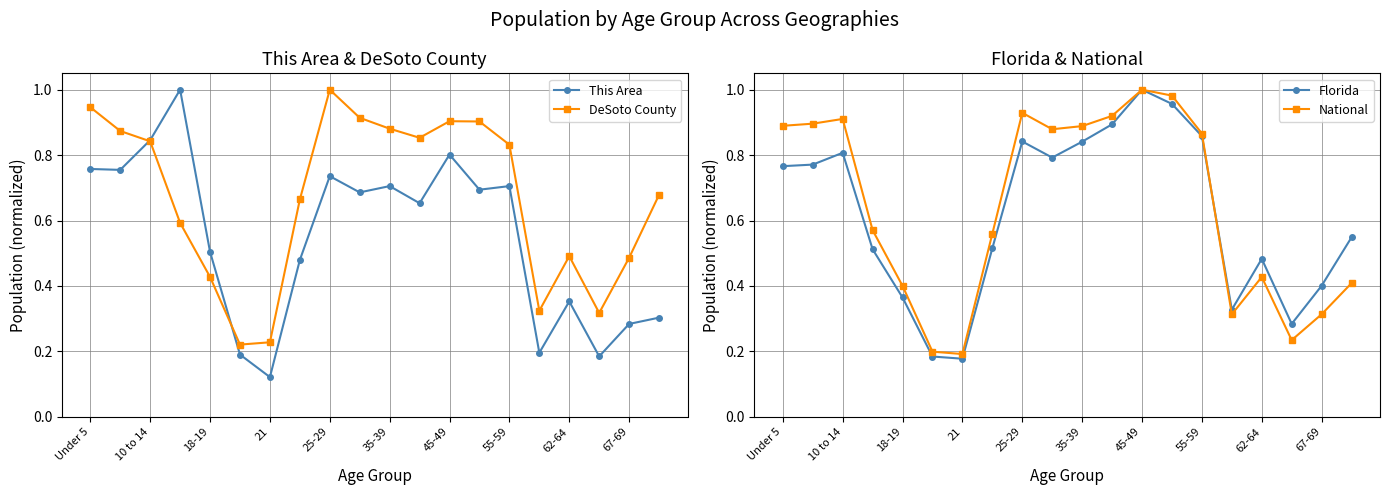

How many data points does each series have?

20